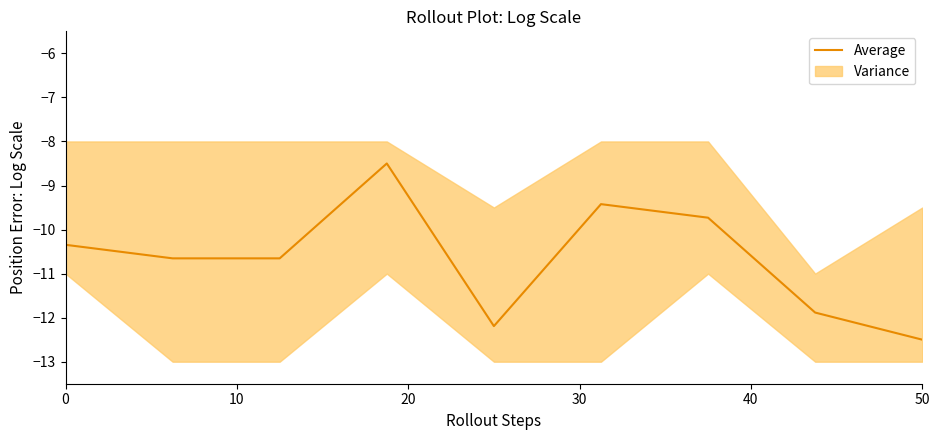

The Average series shows -17.4 at 50. True or false?

False